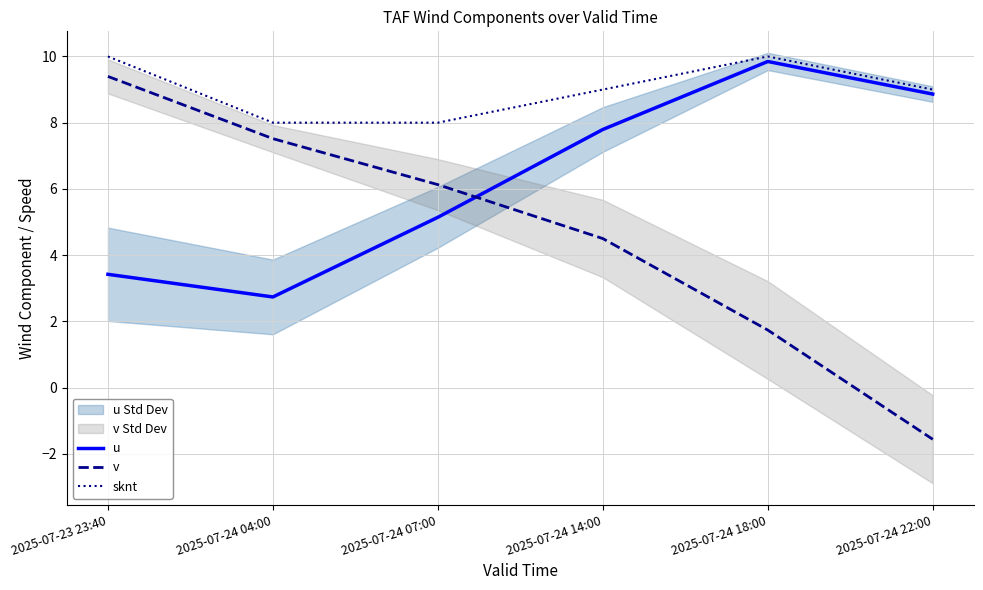

Rank the categories by u value from lowest to highest.

2025-07-24 04:00, 2025-07-23 23:40, 2025-07-24 07:00, 2025-07-24 14:00, 2025-07-24 22:00, 2025-07-24 18:00